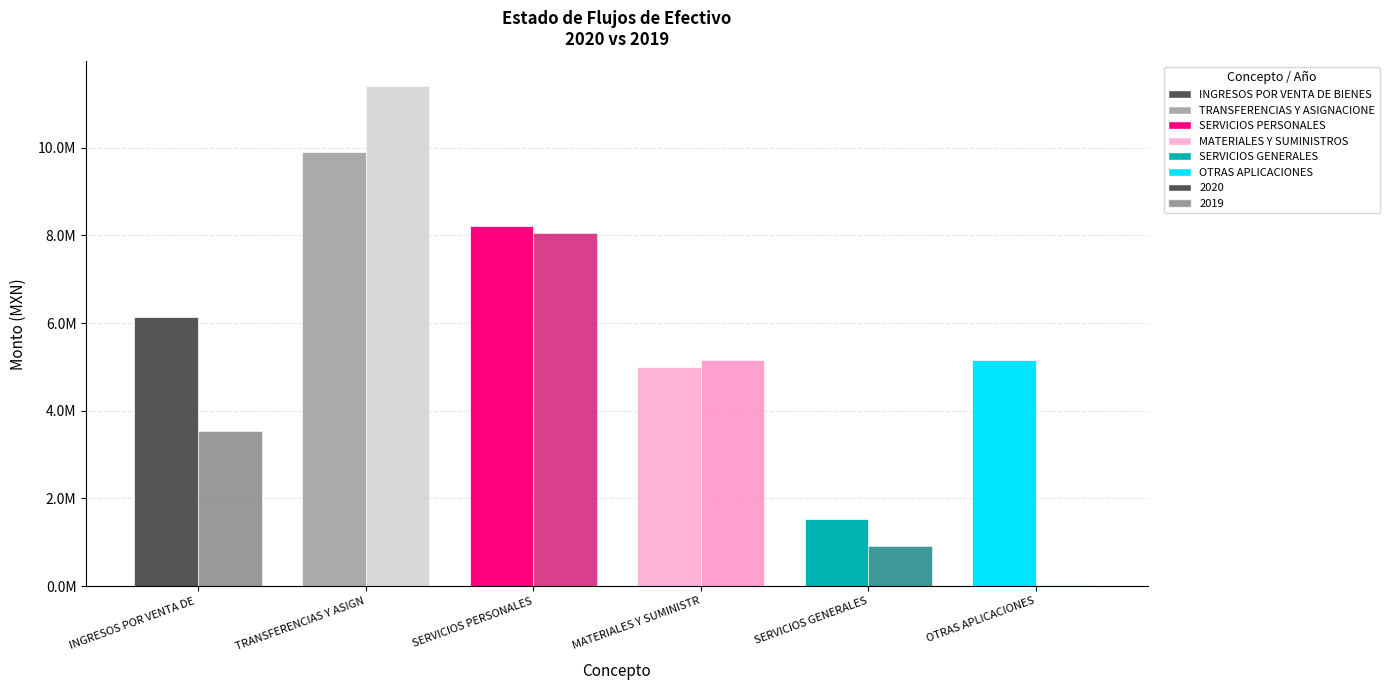

How many categories are shown in the chart?

6